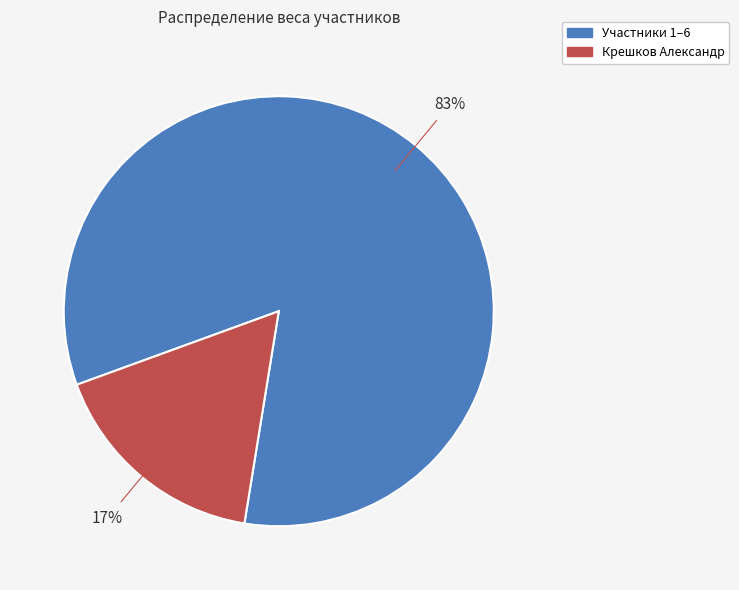

Is there any slice that represents more than half of the pie?

Yes